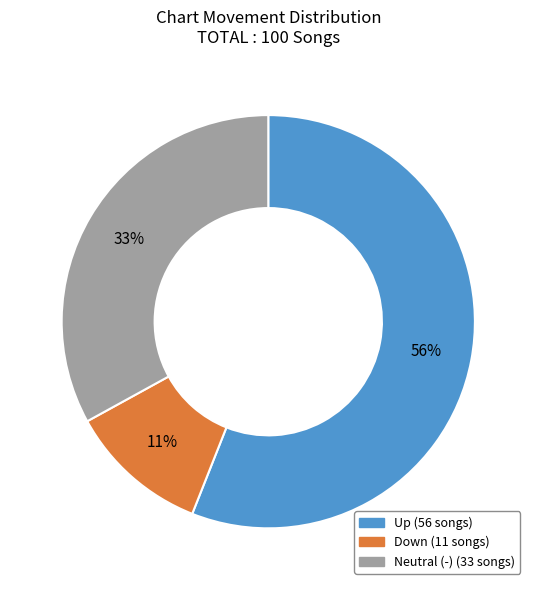

Is there any slice that represents more than half of the pie?

Yes